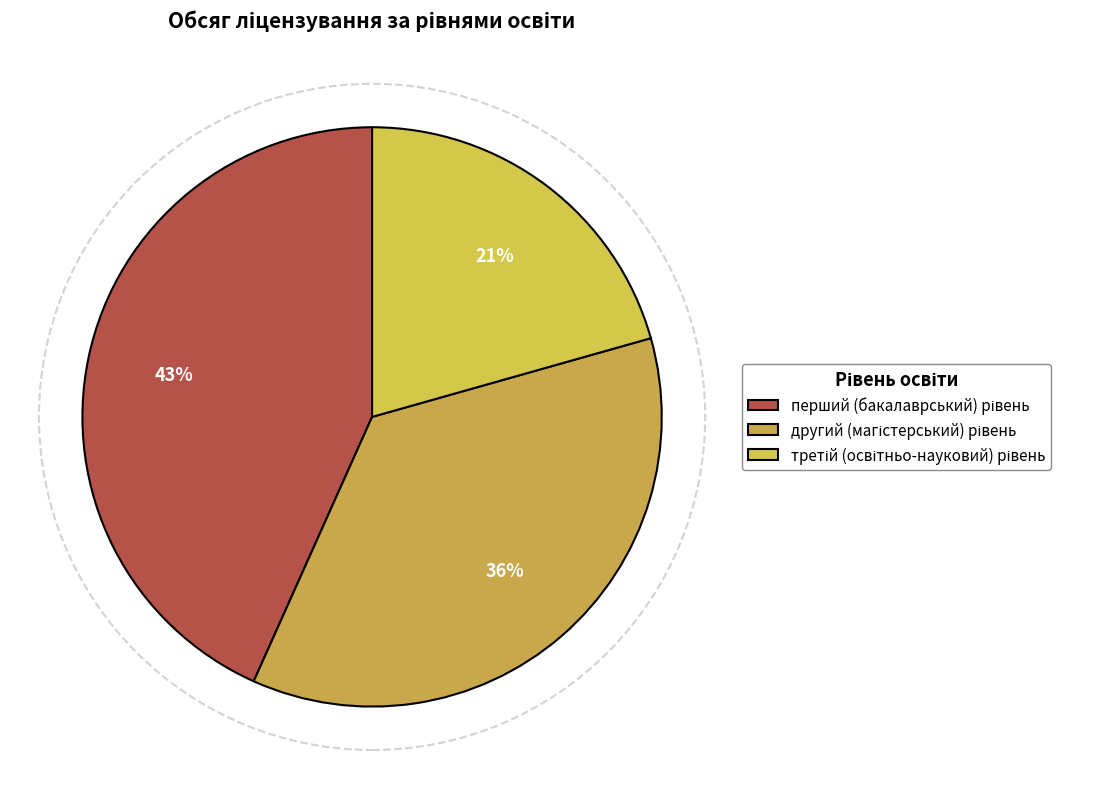

Combined, what portion of the pie is другий (магістерський) рівень and третій (освітньо-науковий) рівень?

56.7%